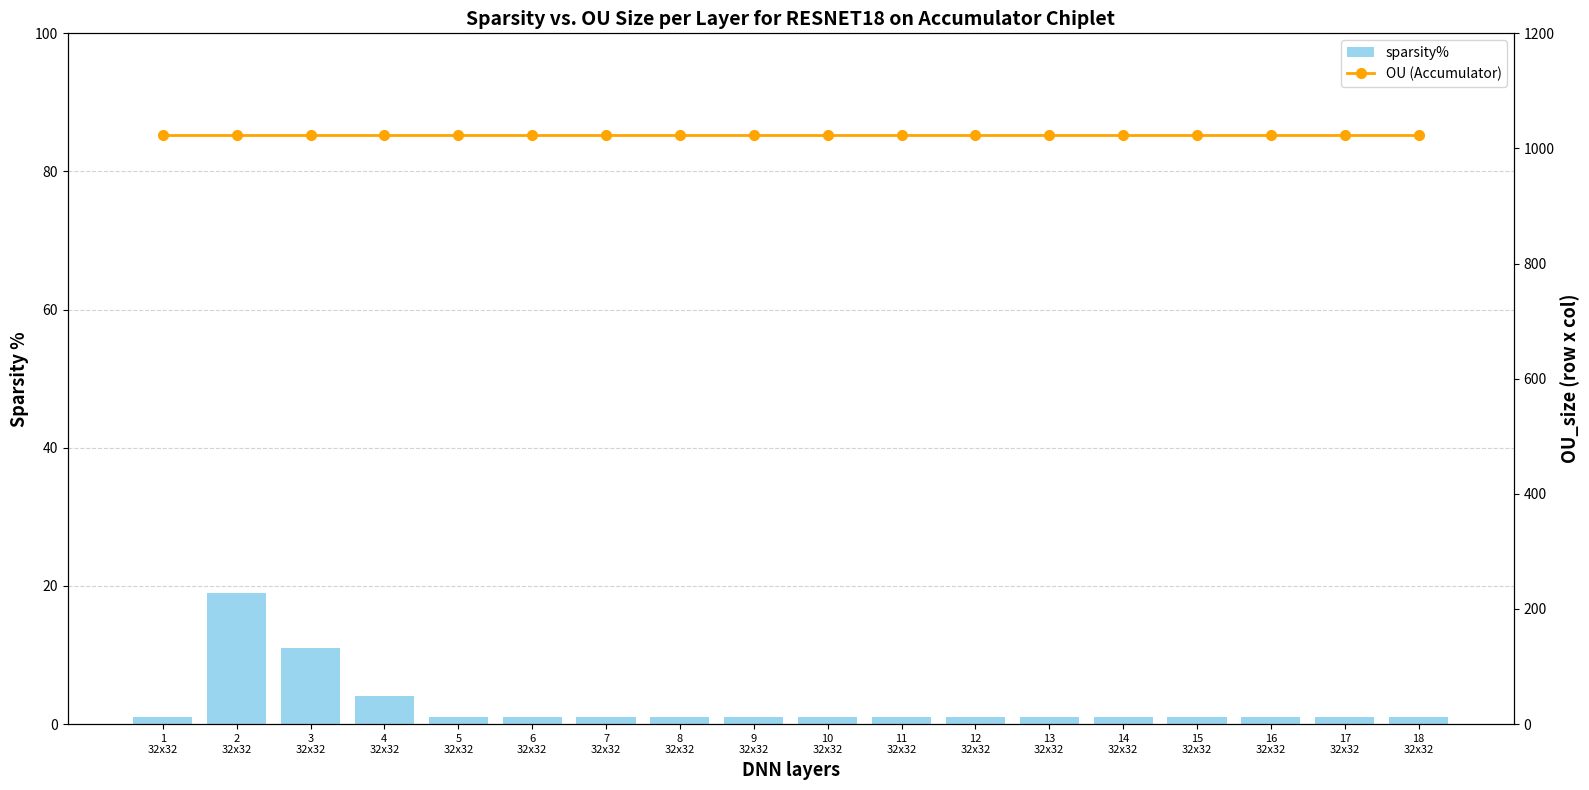

Reading right to left, list all the values displayed in this chart.

count: 18
32x32=1	17
32x32=1	16
32x32=1	15
32x32=1	14
32x32=1	13
32x32=1	12
32x32=1	11
32x32=1	10
32x32=1	9
32x32=1	8
32x32=1	7
32x32=1	6
32x32=1	5
32x32=1	4
32x32=4	3
32x32=11	2
32x32=19	1
32x32=1
OU (Accumulator): 18
32x32=1024	17
32x32=1024	16
32x32=1024	15
32x32=1024	14
32x32=1024	13
32x32=1024	12
32x32=1024	11
32x32=1024	10
32x32=1024	9
32x32=1024	8
32x32=1024	7
32x32=1024	6
32x32=1024	5
32x32=1024	4
32x32=1024	3
32x32=1024	2
32x32=1024	1
32x32=1024